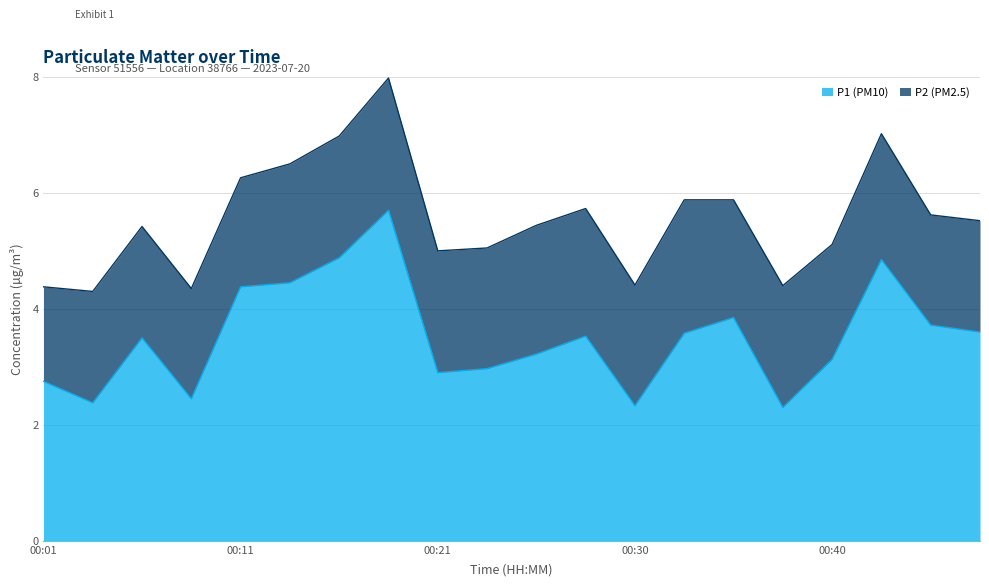

Reading left to right, extract all data points from this chart.

00:01=2.8	00:04=2.4	00:06=3.5	00:08=2.5	00:11=4.4	00:13=4.5	00:16=4.9	00:18=5.7	00:21=2.9	00:23=3.0	00:25=3.2	00:28=3.5	00:30=2.3	00:33=3.6	00:35=3.9	00:38=2.3	00:40=3.1	00:43=4.8	00:45=3.7	00:47=3.6